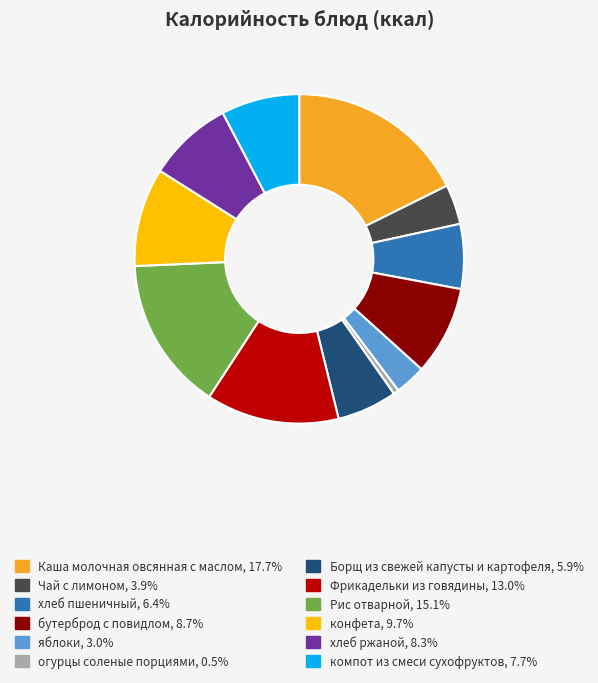

What is the ratio of the value at компот из смеси сухофруктов to the value at яблоки?

2.5